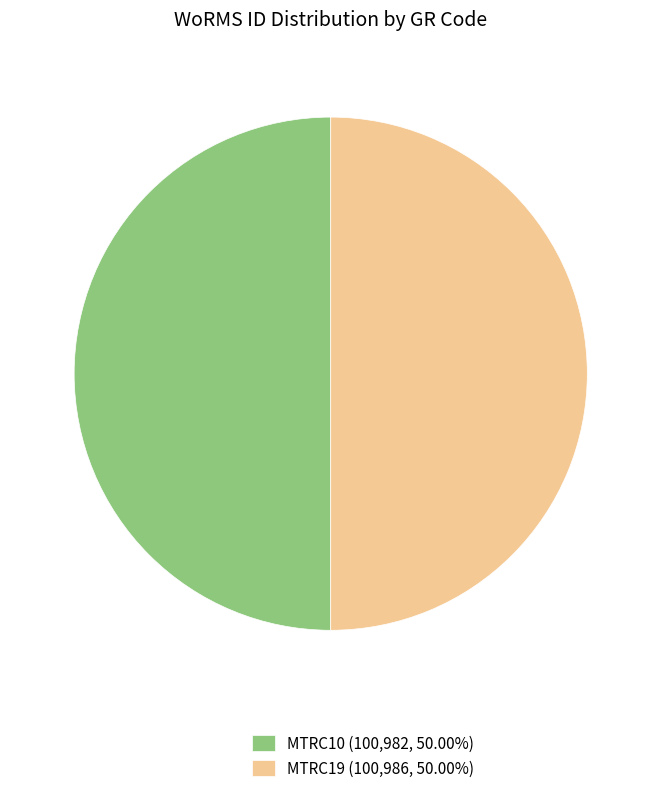

What is the ratio of the value at MTRC19 to the value at MTRC10?

1.0